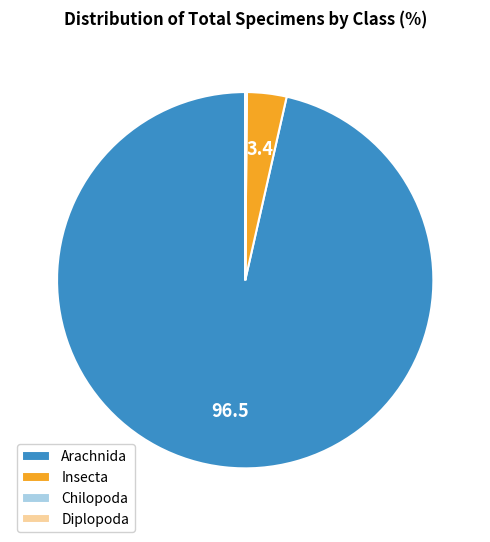

What is the largest slice in the pie chart?

Arachnida